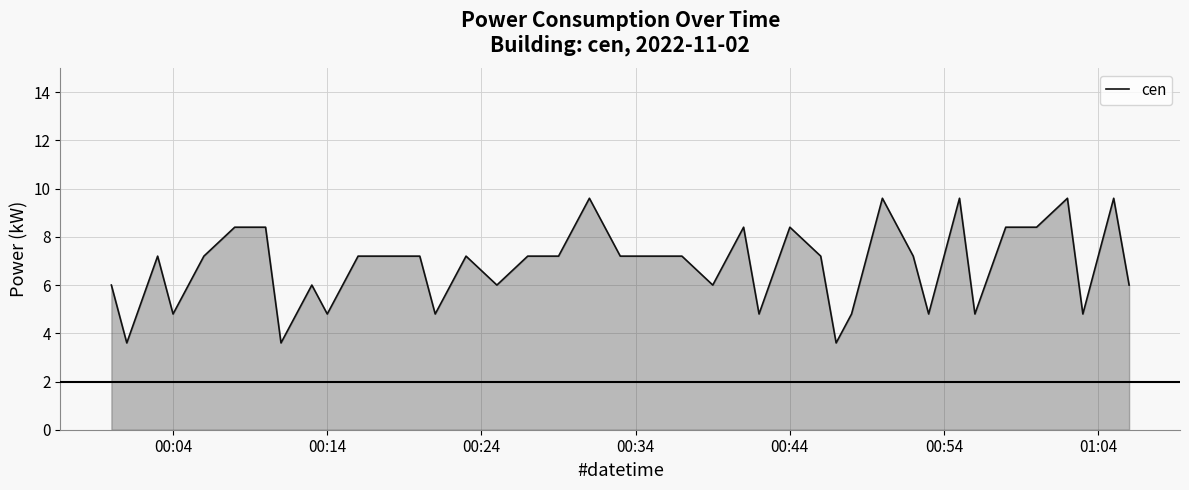

What is the difference between the maximum and minimum values?

6.0